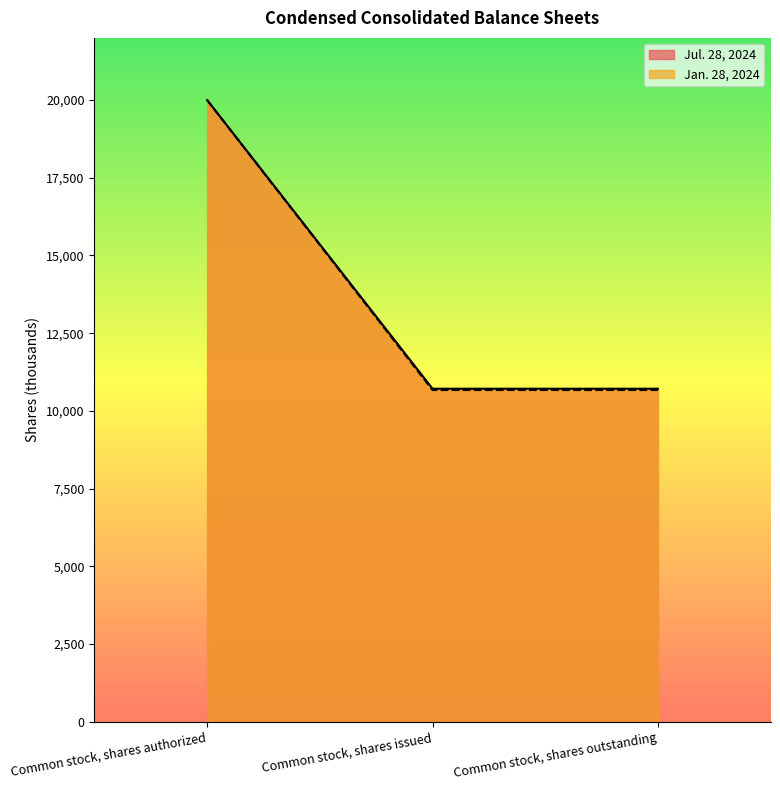

Rank the series at Common stock, shares issued from highest to lowest value.

Jul. 28, 2024, Jan. 28, 2024